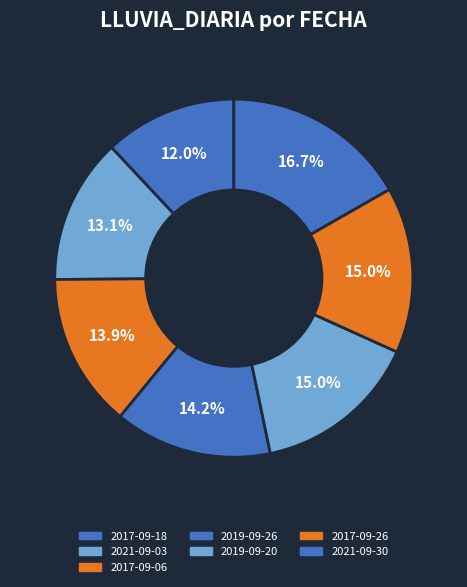

Does 2017-09-26 account for over 50% of the chart?

No